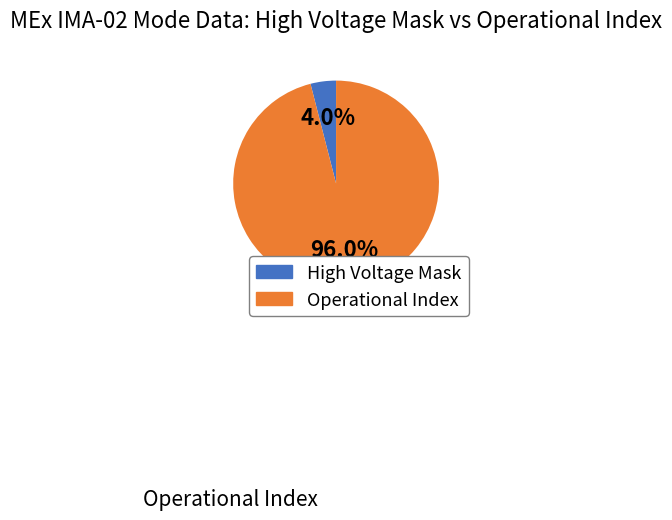

Which category has the smallest portion of the pie?

High Voltage Mask